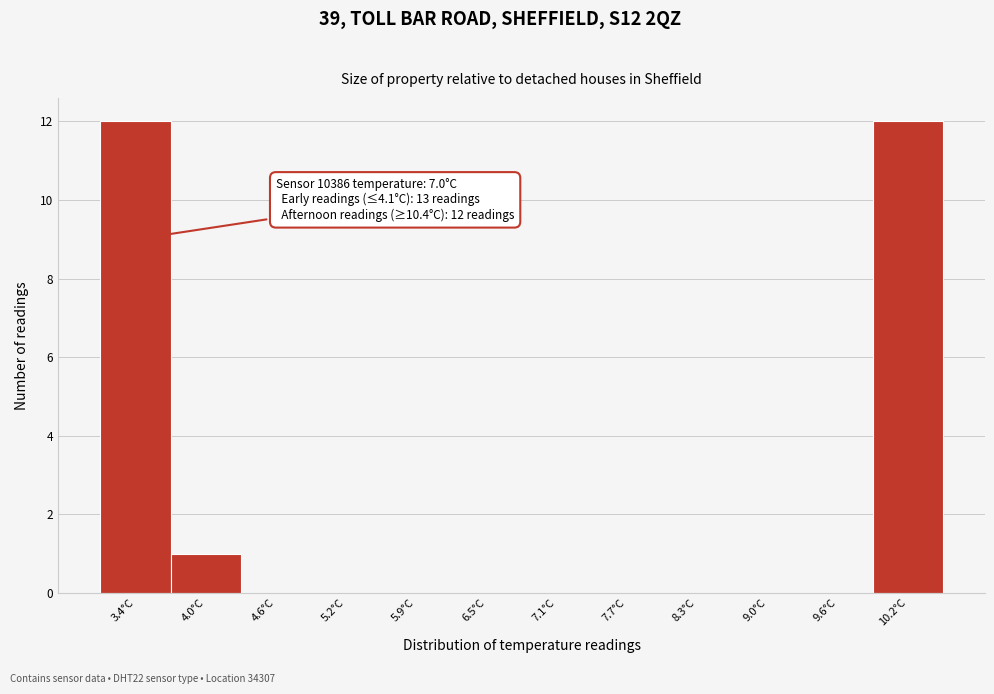

Reading left to right, what are all the values shown in this chart?

3.4°C=12	4.0°C=1	4.6°C=0	5.2°C=0	5.9°C=0	6.5°C=0	7.1°C=0	7.7°C=0	8.3°C=0	9.0°C=0	9.6°C=0	10.2°C=12